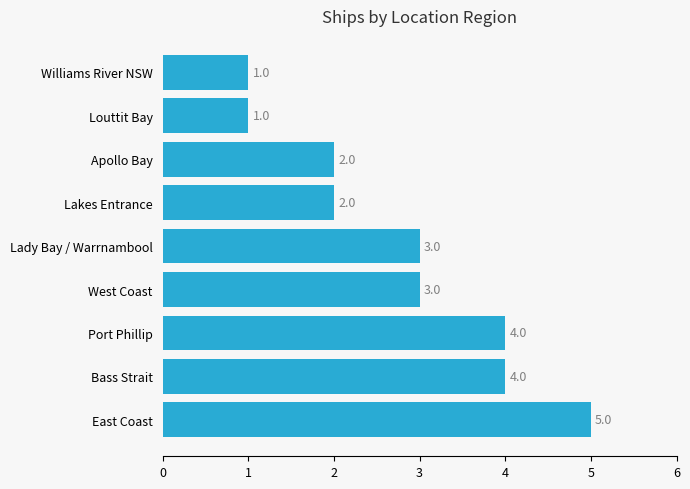

Reading top to bottom, what are all the values shown in this chart?

Williams River NSW=1	Louttit Bay=1	Apollo Bay=2	Lakes Entrance=2	Lady Bay / Warrnambool=3	West Coast=3	Port Phillip=4	Bass Strait=4	East Coast=5